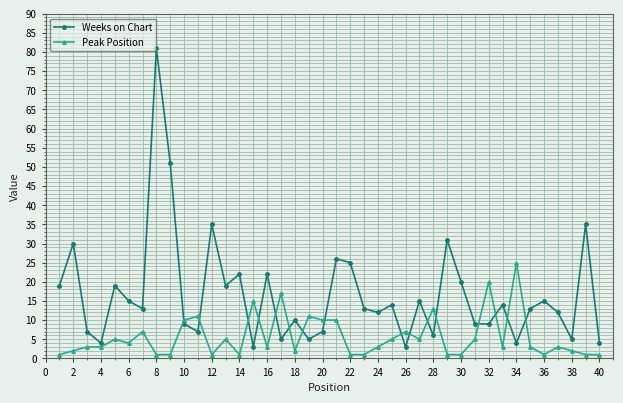

True or false: Peak Position has more than 2 interior local peaks.

True